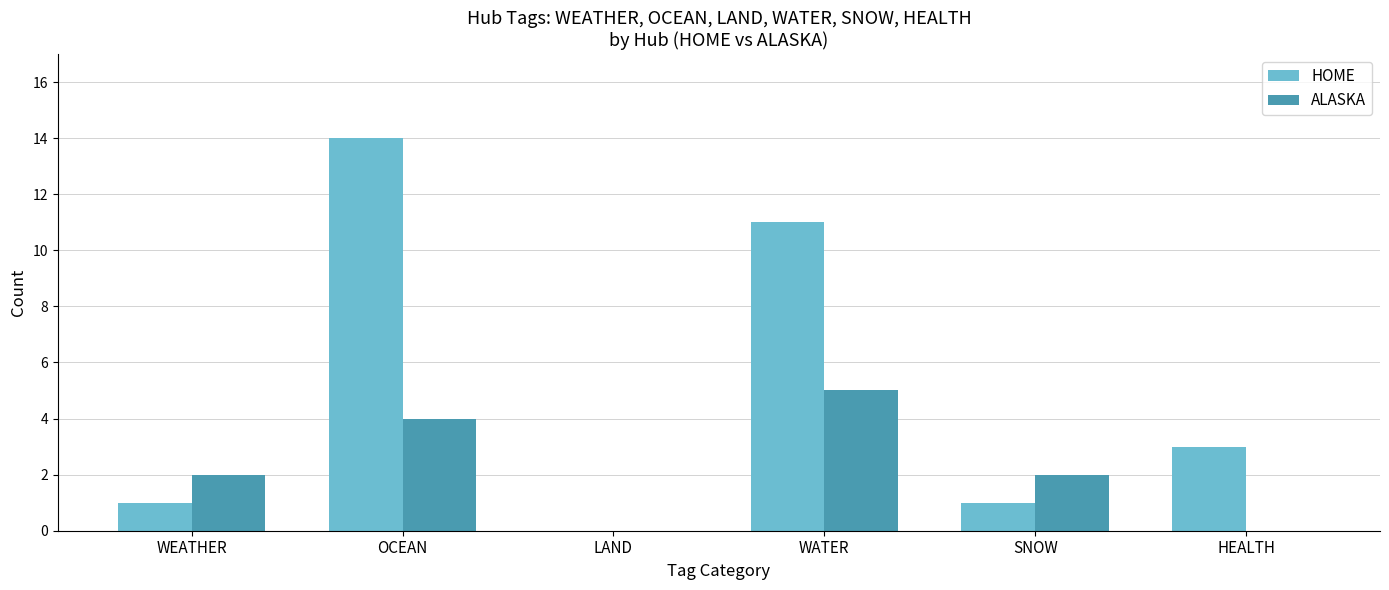

What is the highest value of the HOME series?

14